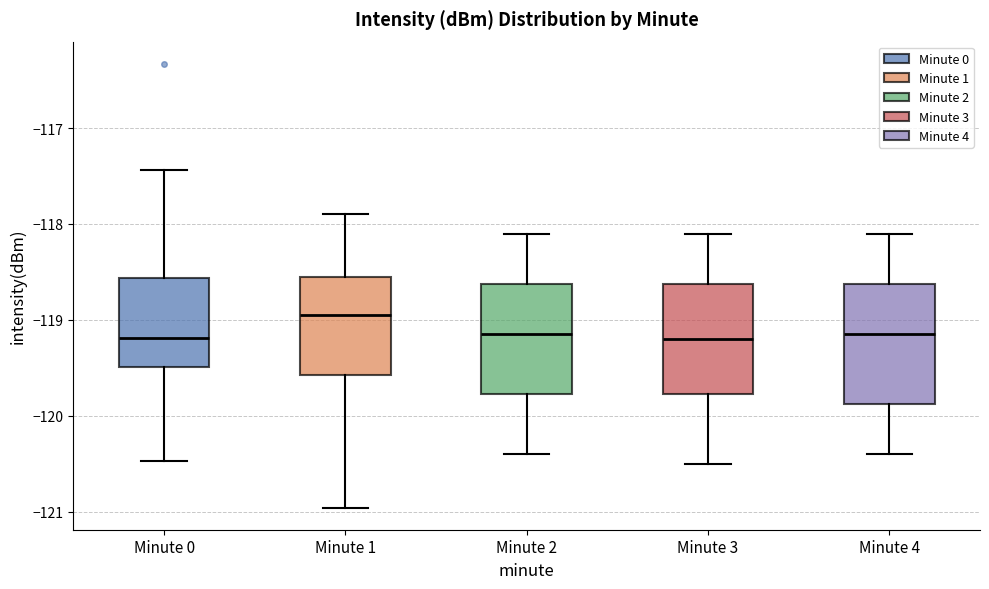

Reading left to right, read every box against the y-axis: the position of its median line, the range the box covers, and the ends of its whiskers. The values are not printed on the chart, so give them approximately, as read against the axis.

Minute 0: median -119.2, box -119.5 to -118.6, whiskers -120.5 to -117.4
Minute 1: median -118.9, box -119.6 to -118.6, whiskers -121.0 to -117.9
Minute 2: median -119.1, box -119.8 to -118.6, whiskers -120.4 to -118.1
Minute 3: median -119.2, box -119.8 to -118.6, whiskers -120.5 to -118.1
Minute 4: median -119.1, box -119.9 to -118.6, whiskers -120.4 to -118.1